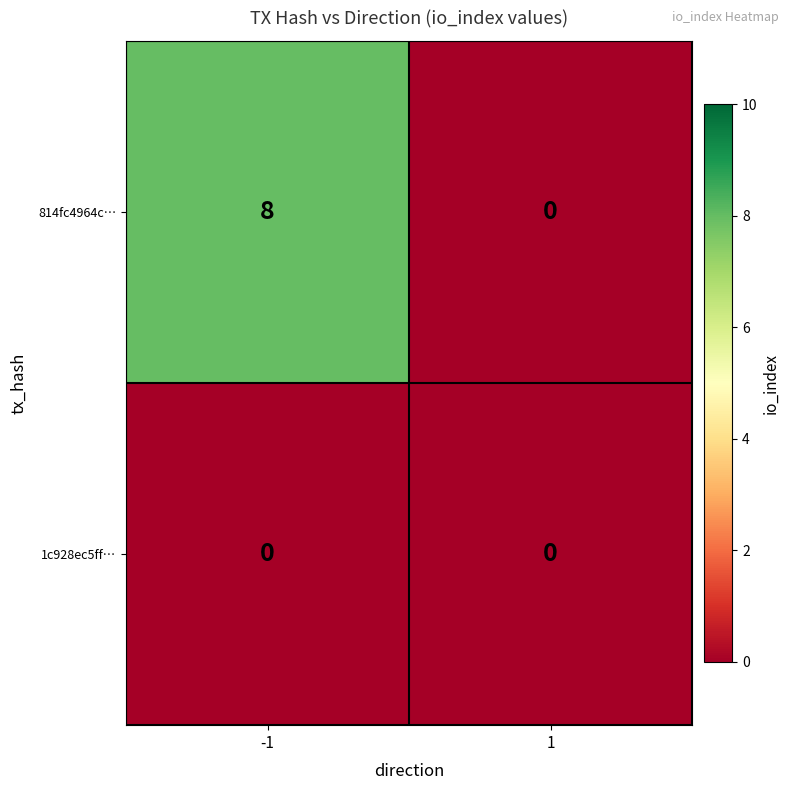

What is the sum of the 814fc4964c… values at -1 and 1?

8